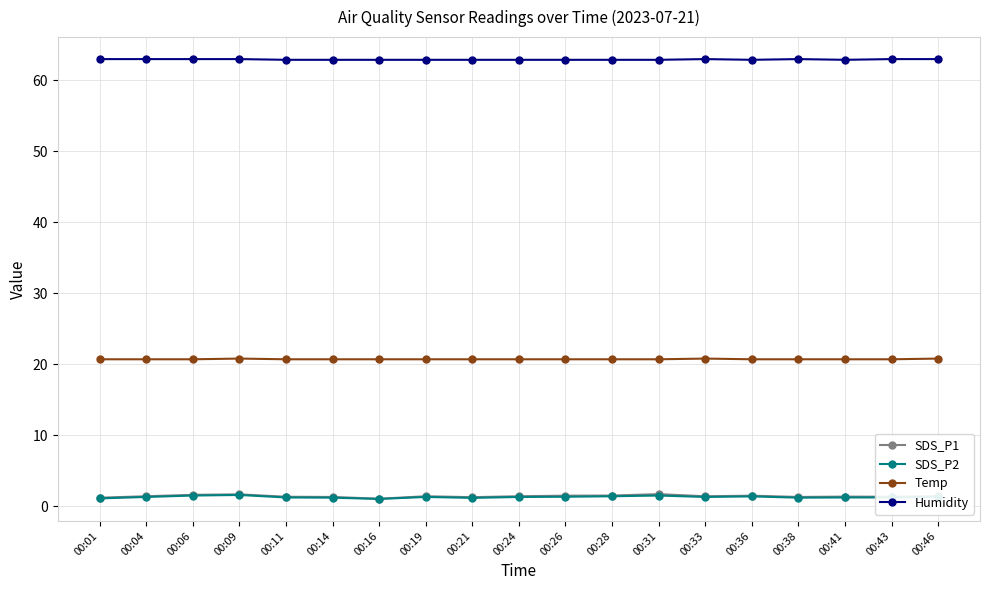

True or false: SDS_P2 and Temp intersect in this chart.

False